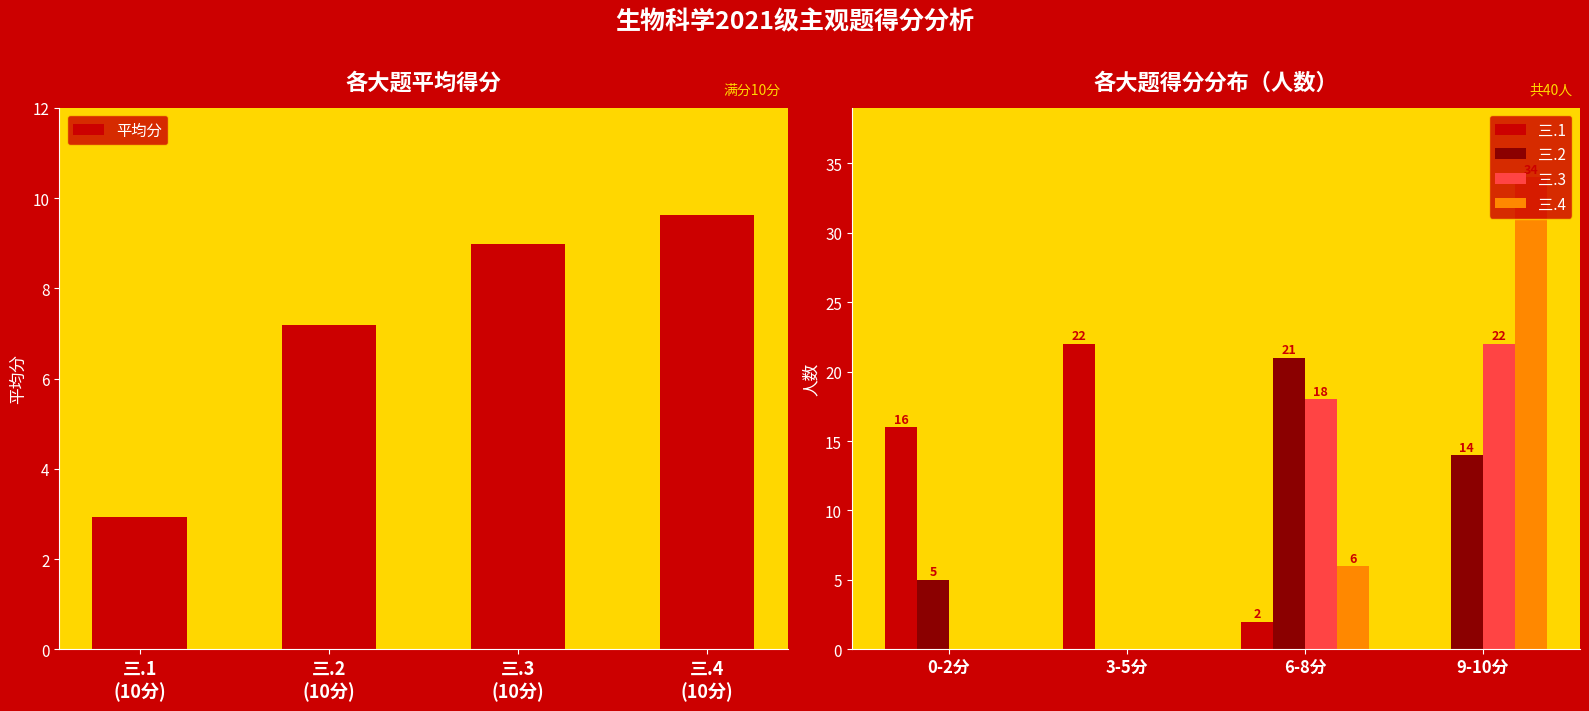

At which label does 三.2 first exceed 14?

6-8分